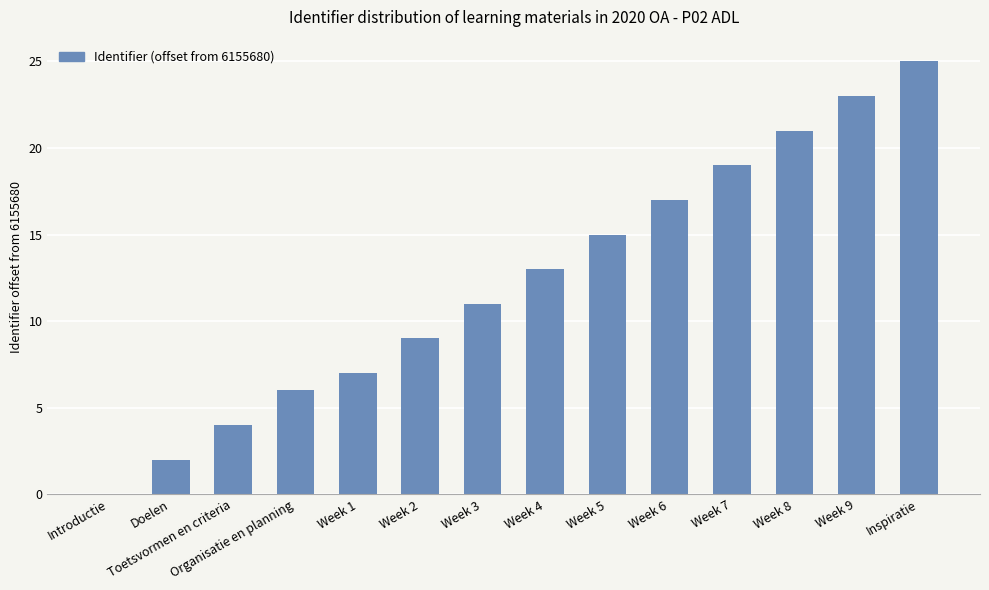

Between Week 1 and Week 7, which is larger?

Week 7